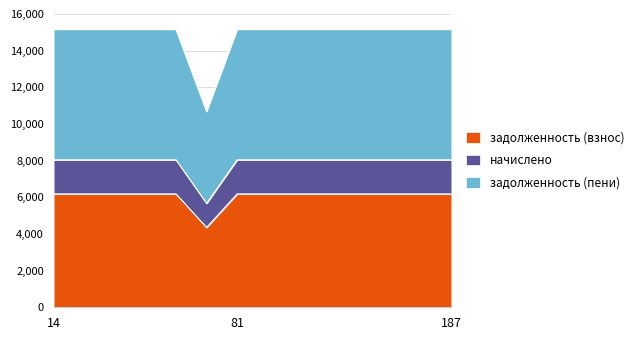

The value of задолженность (пени) at 158 is 15162.0. True or false?

True